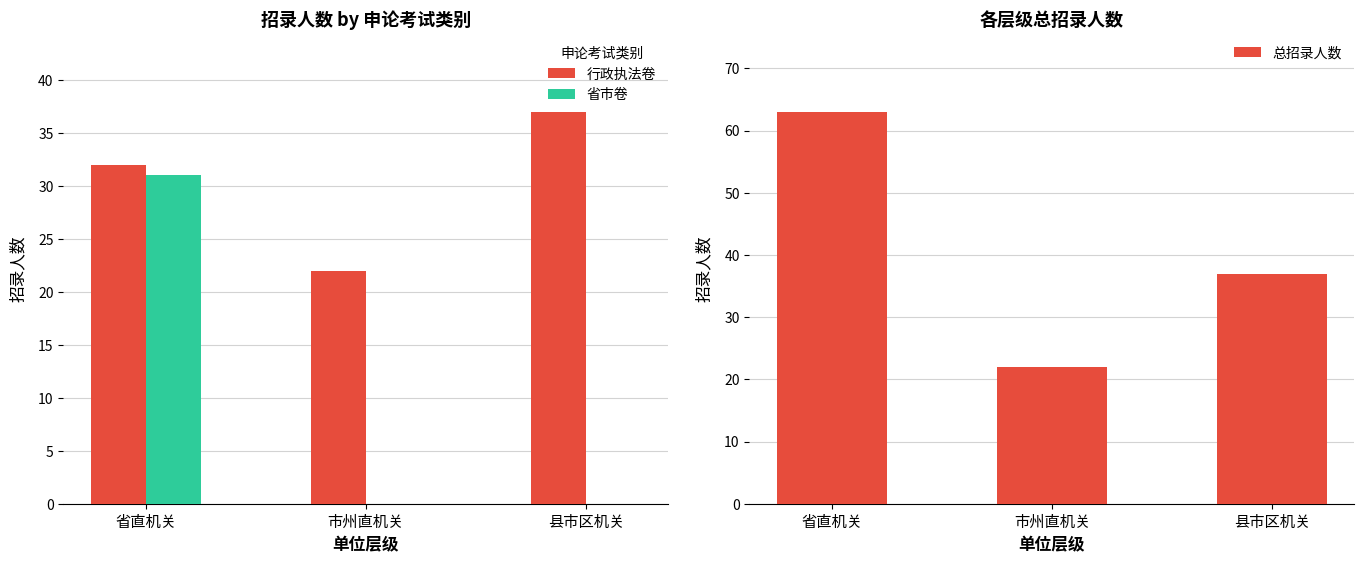

Which has a higher value, 县市区机关 or 市州直机关?

县市区机关